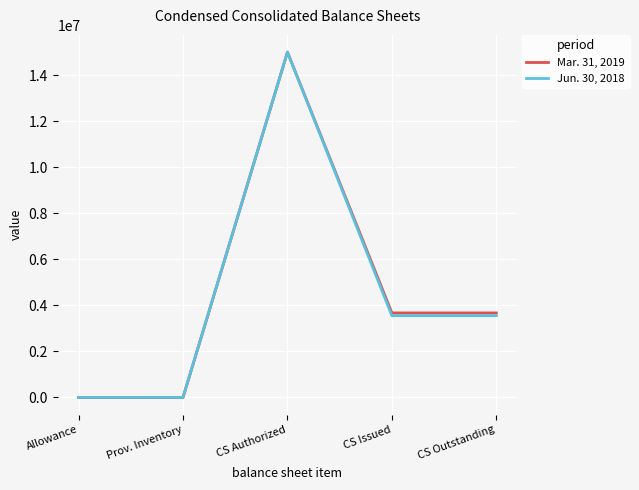

What is the sum of the Mar. 31, 2019 values at Allowance and CS Issued?

3673311